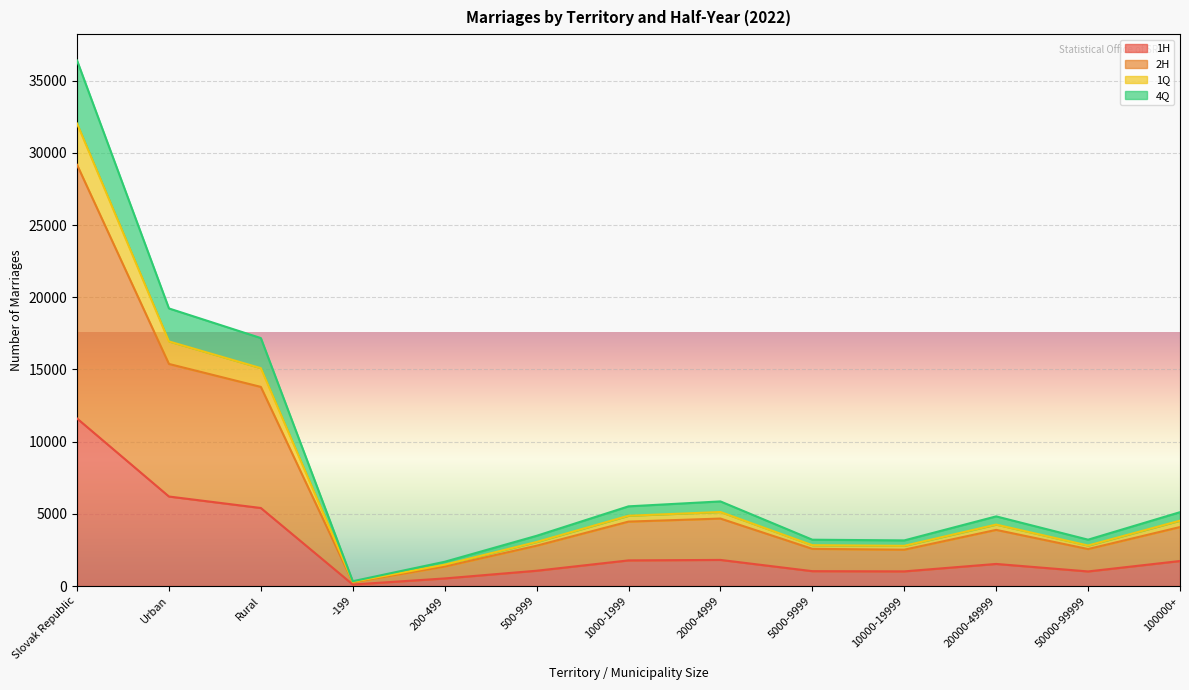

What is the label of the 8th point from the right?

500-999